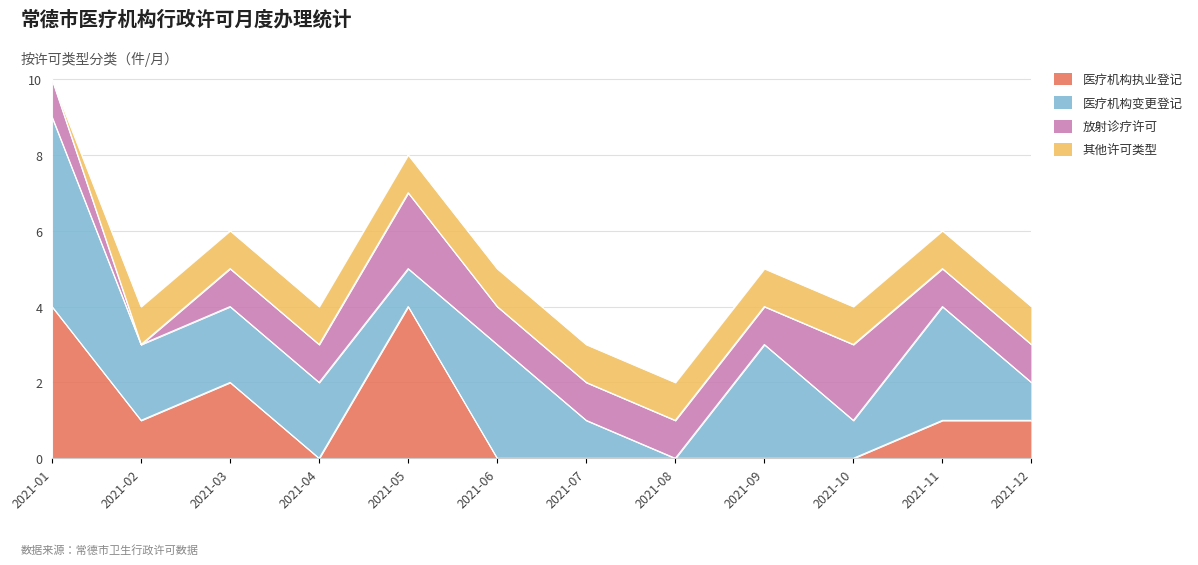

At which category does 医疗机构变更登记 reach its first local valley?

2021-05